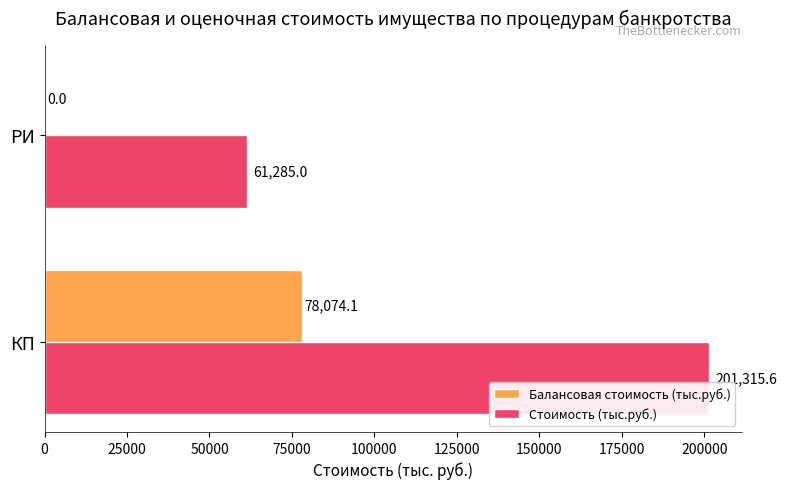

Which series changed the most between КП and РИ?

Стоимость (тыс.руб.)